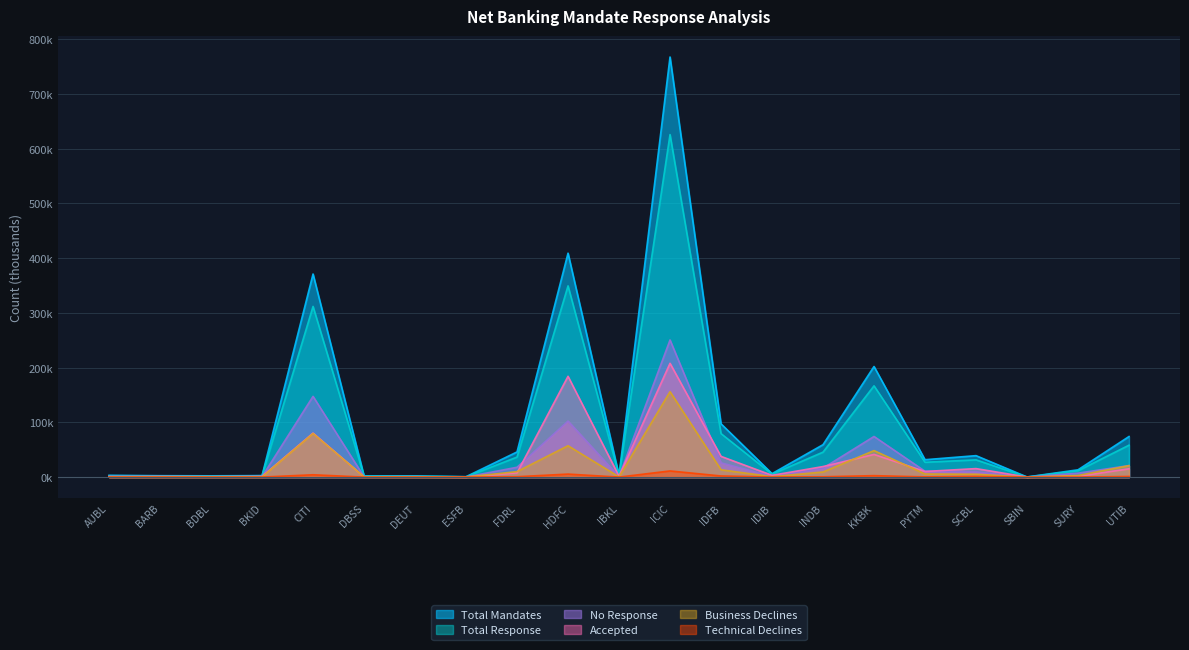

Which series has the largest total across all categories?

Total Mandates